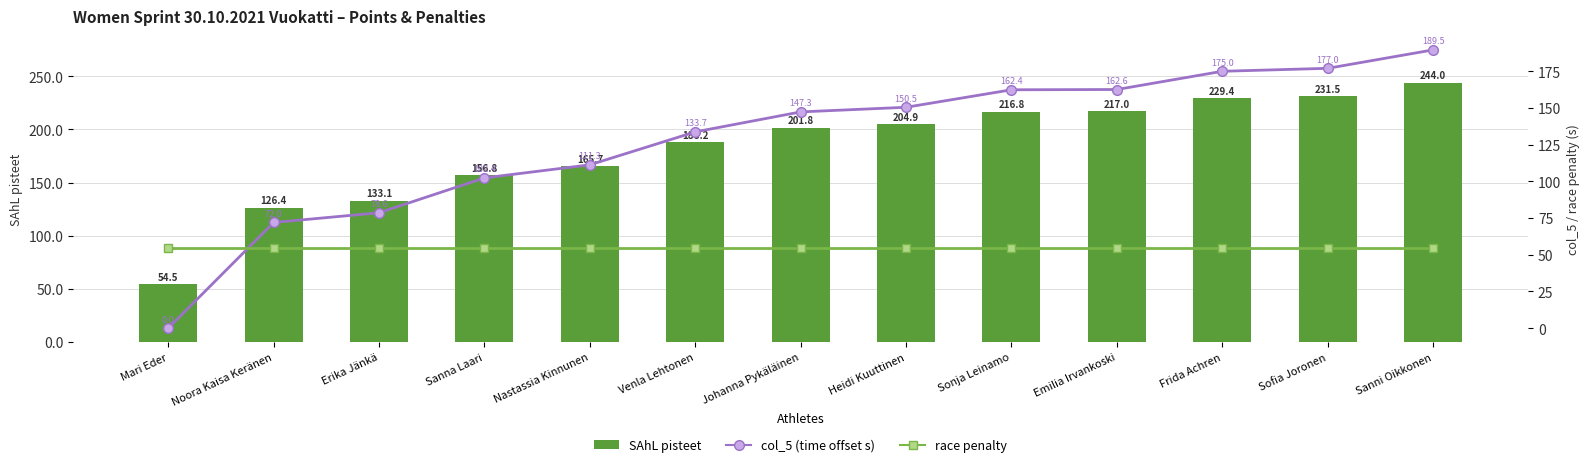

Rank the series by their average value, from lowest to highest.

race penalty, col_5 (time offset s), SAhL pisteet